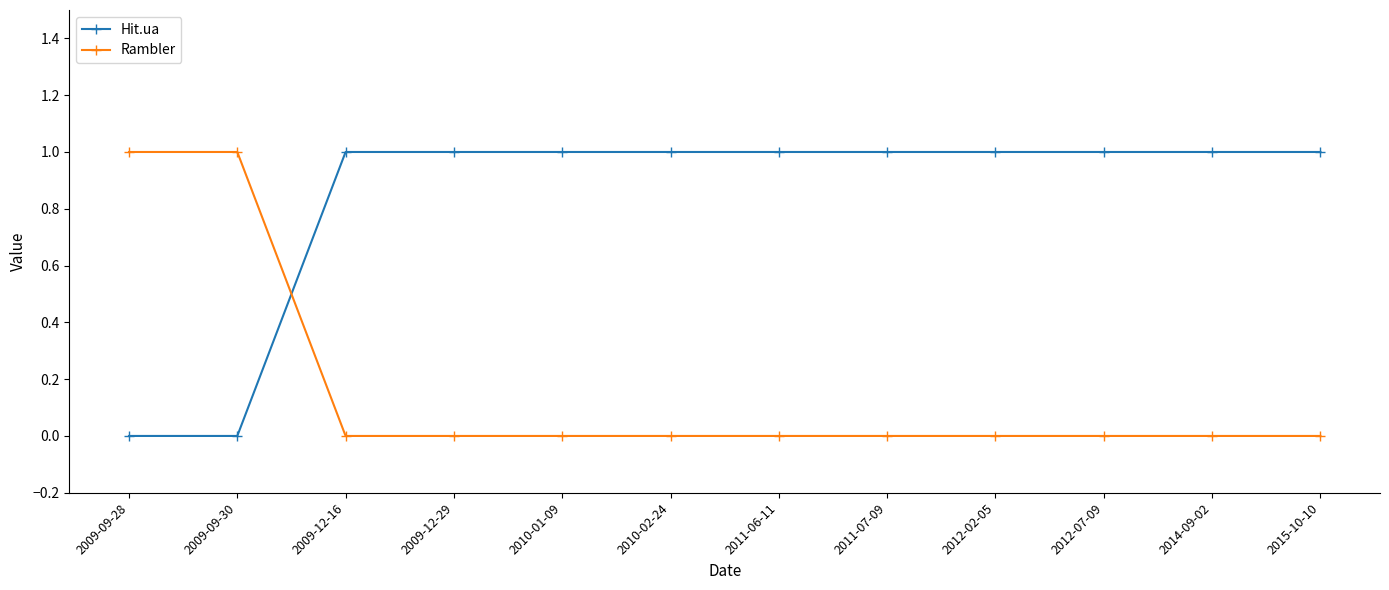

What position from the left is 2012-07-09?

10